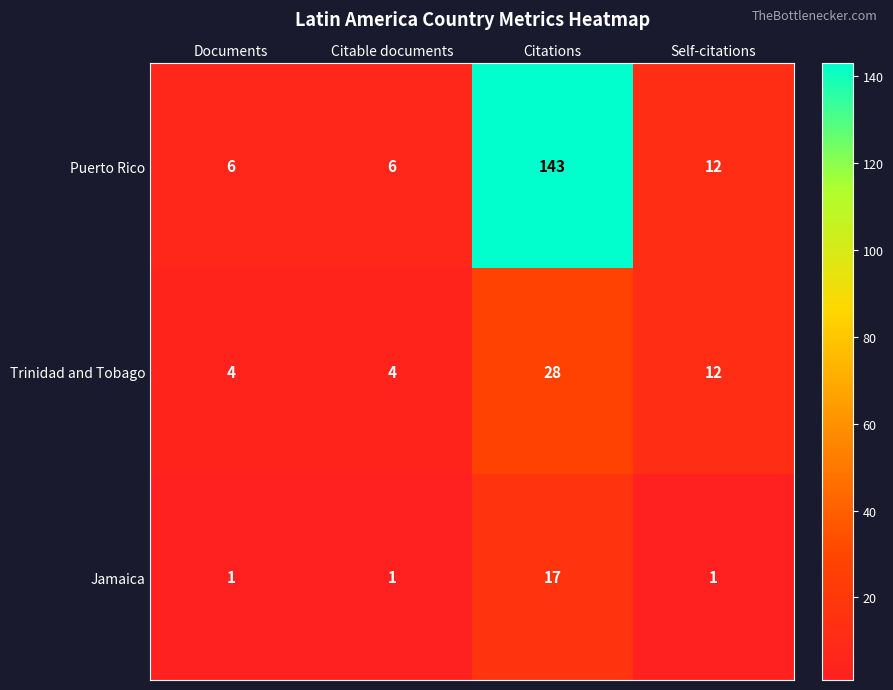

What is the difference between the Jamaica values at Self-citations and Citations?

16